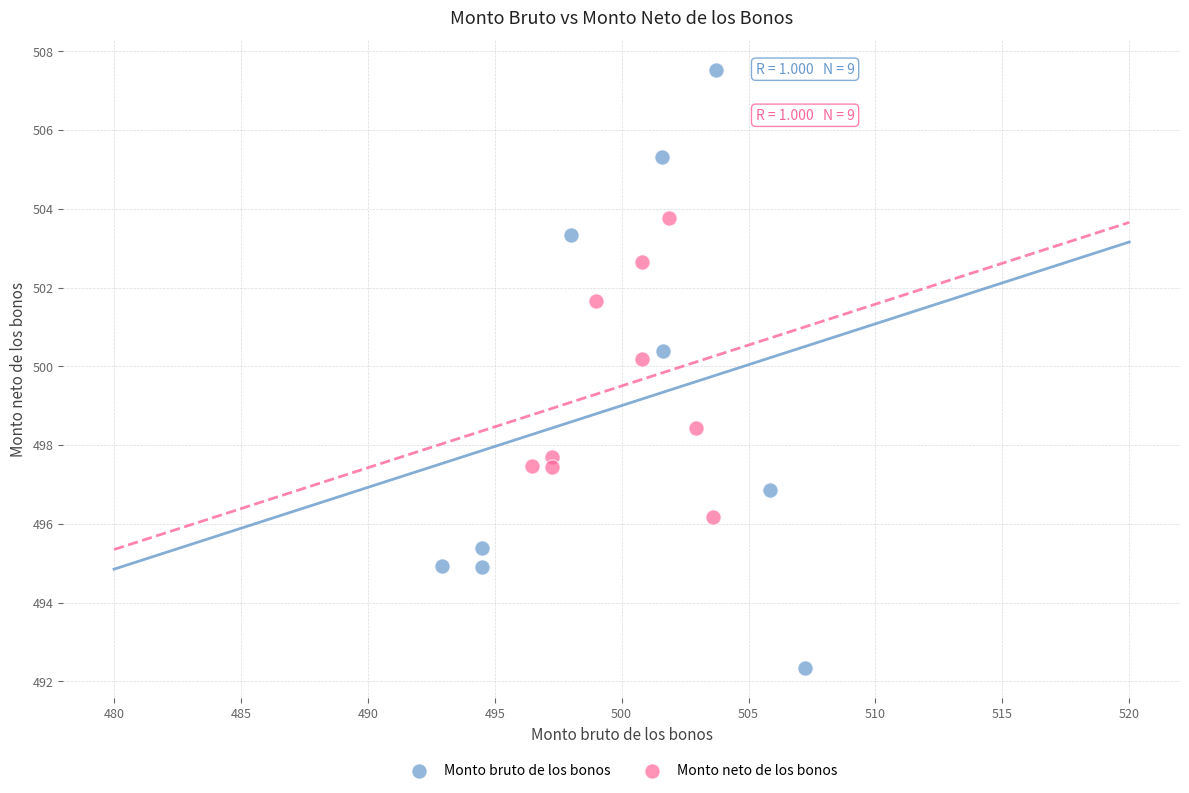

What are all the series names shown in the legend?

Monto bruto de los bonos, Monto neto de los bonos